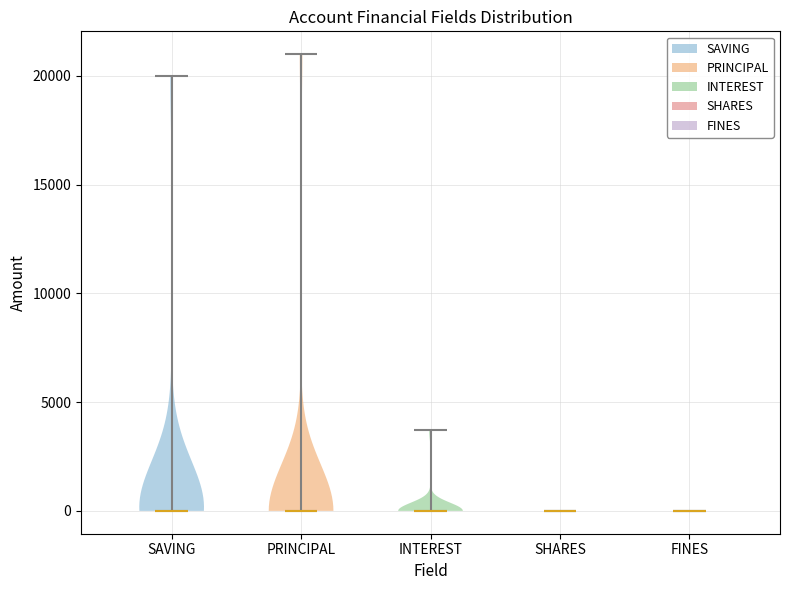

Reading left to right, read every violin against the y-axis: where its median line is, and the lowest and highest points it reaches. The values are not printed on the chart, so give them approximately, as read against the axis.

SAVING: median line 0, lowest point 0, highest point 20000
PRINCIPAL: median line 0, lowest point 0, highest point 21000
INTEREST: median line 0, lowest point 0, highest point 3500
SHARES: median line 0, lowest point 0, highest point 0
FINES: median line 0, lowest point 0, highest point 0